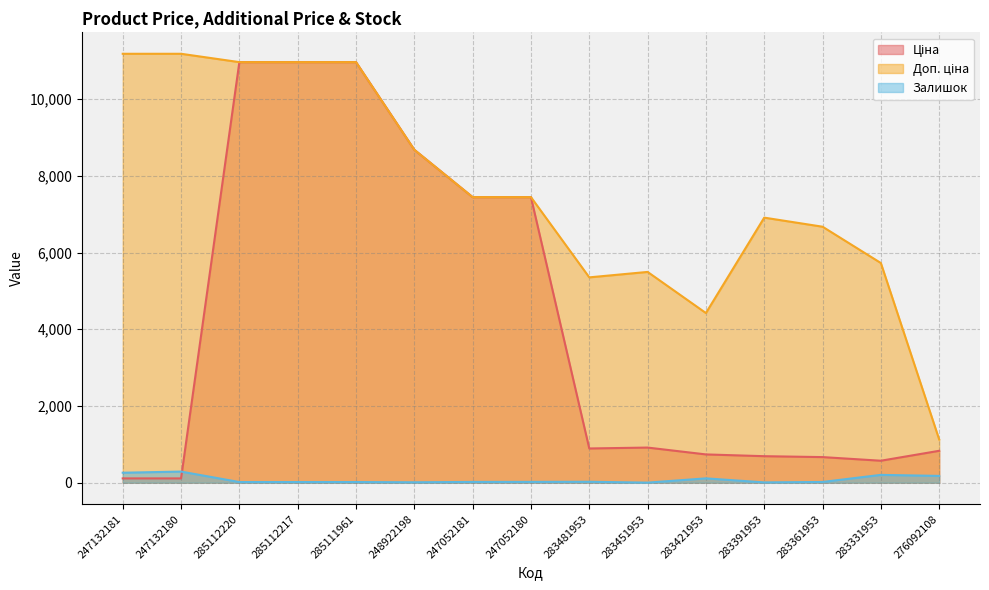

Between 285111961 and 283391953, which series saw the biggest shift?

Ціна